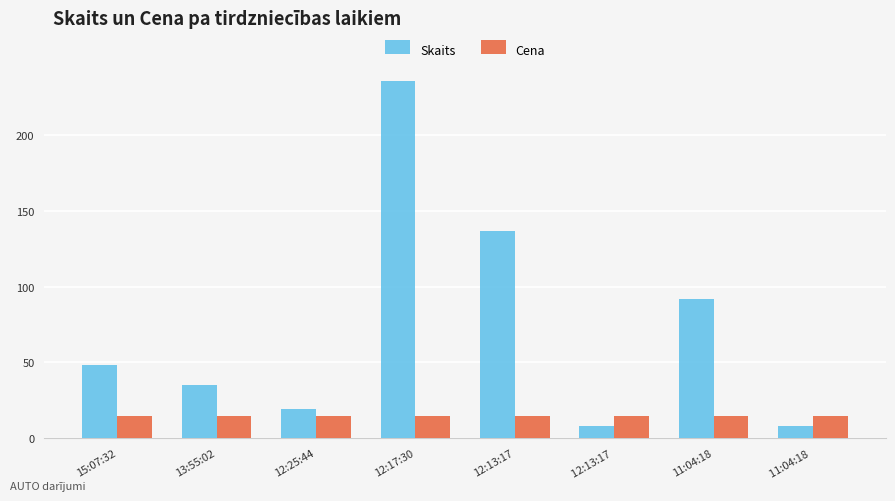

What is the average value of the Cena series?

14.6